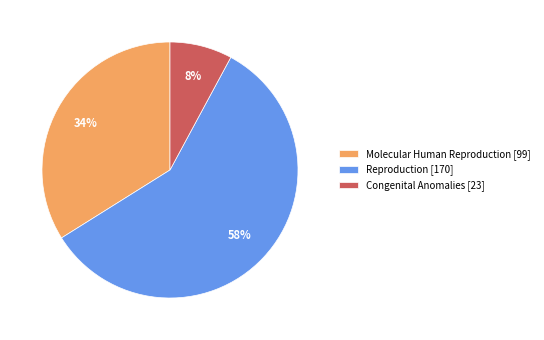

Does Molecular Human Reproduction [99] account for over 50% of the chart?

No